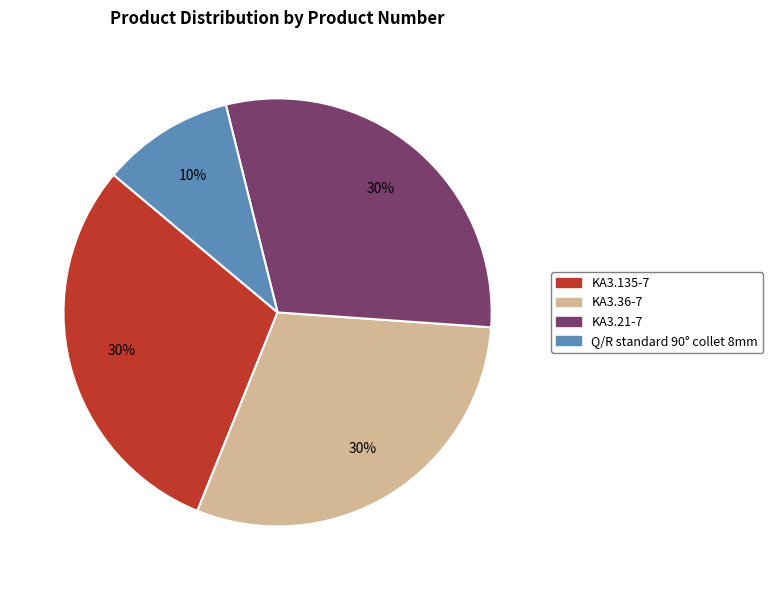

Combined, do Q/R standard 90° collet 8mm and KA3.21-7 account for over 50%?

No